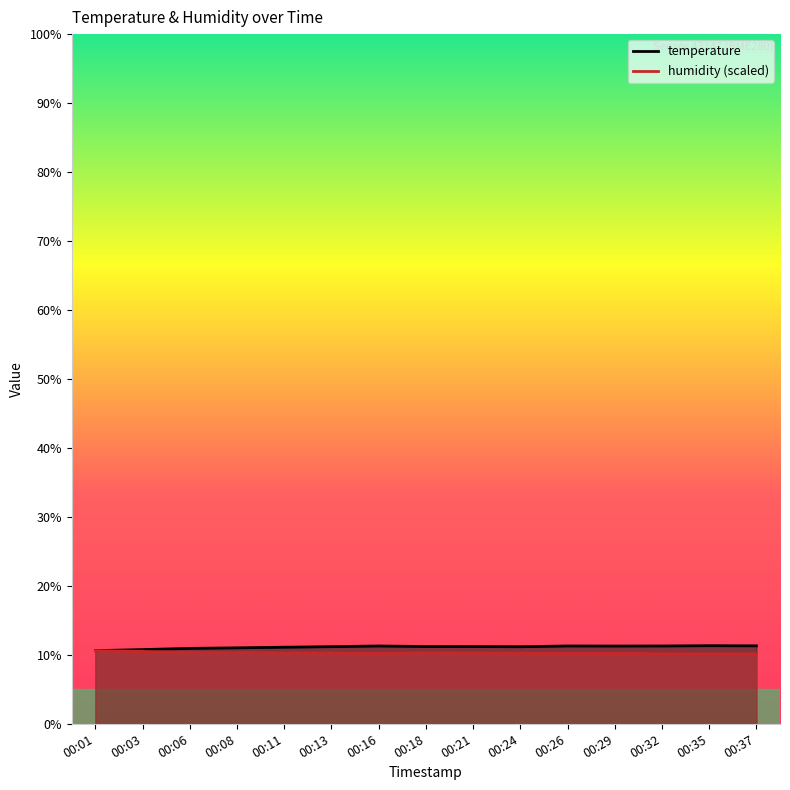

The value of temperature at 00:37 is 6.8. True or false?

False